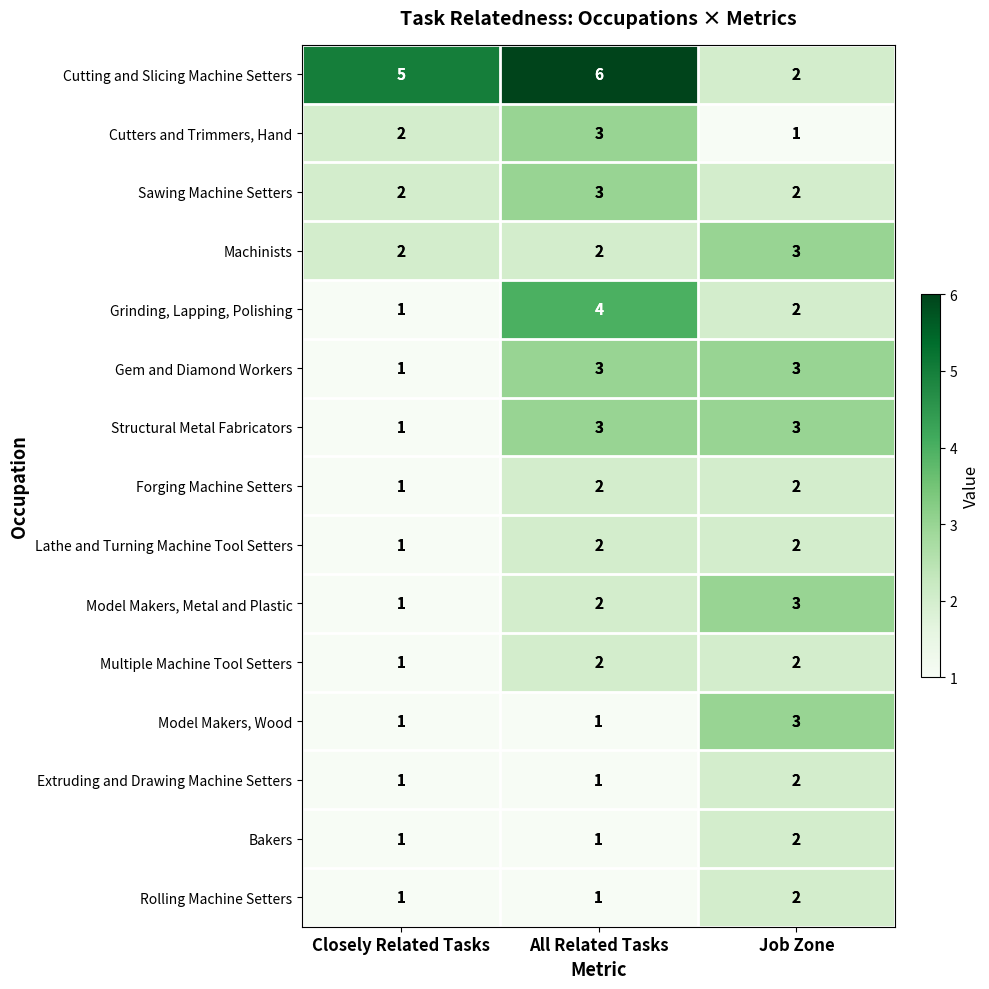

Rank the categories by Grinding, Lapping, Polishing value from highest to lowest.

All Related Tasks, Job Zone, Closely Related Tasks